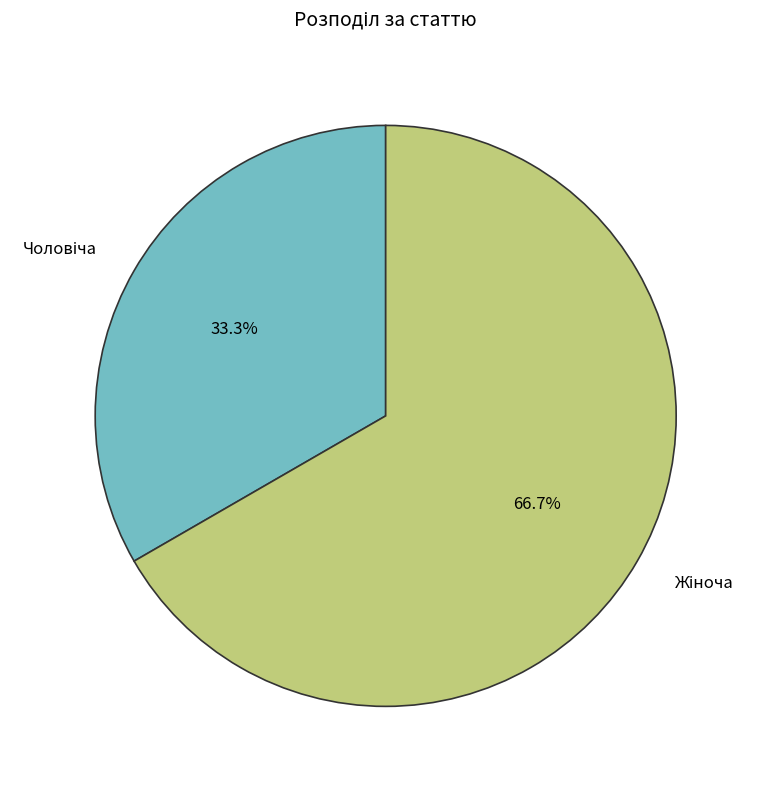

Does any single category account for the majority?

Yes